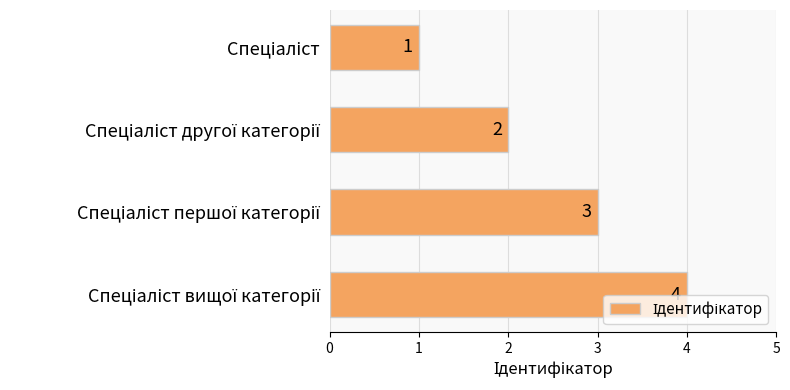

What is the maximum value shown in the chart?

4